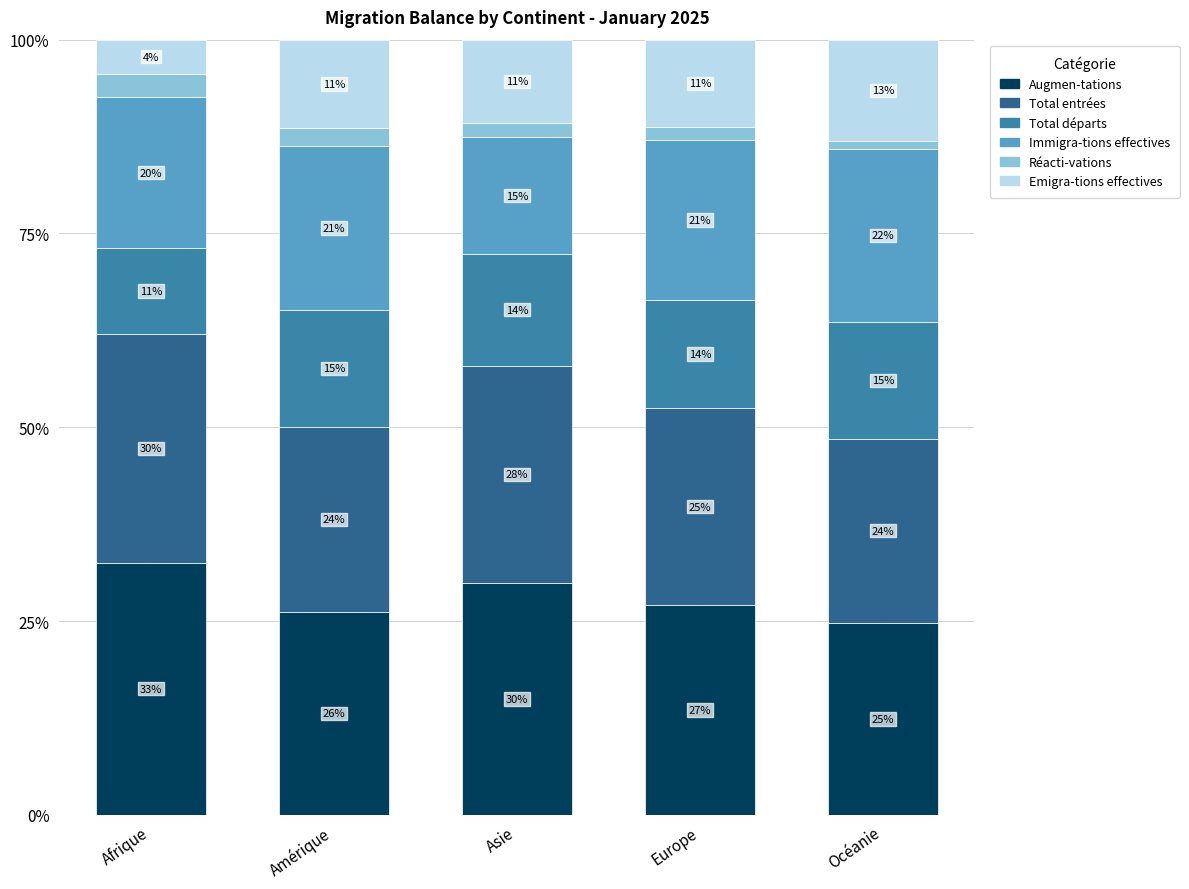

What is the highest value of the Augmen-tations series?

32.5